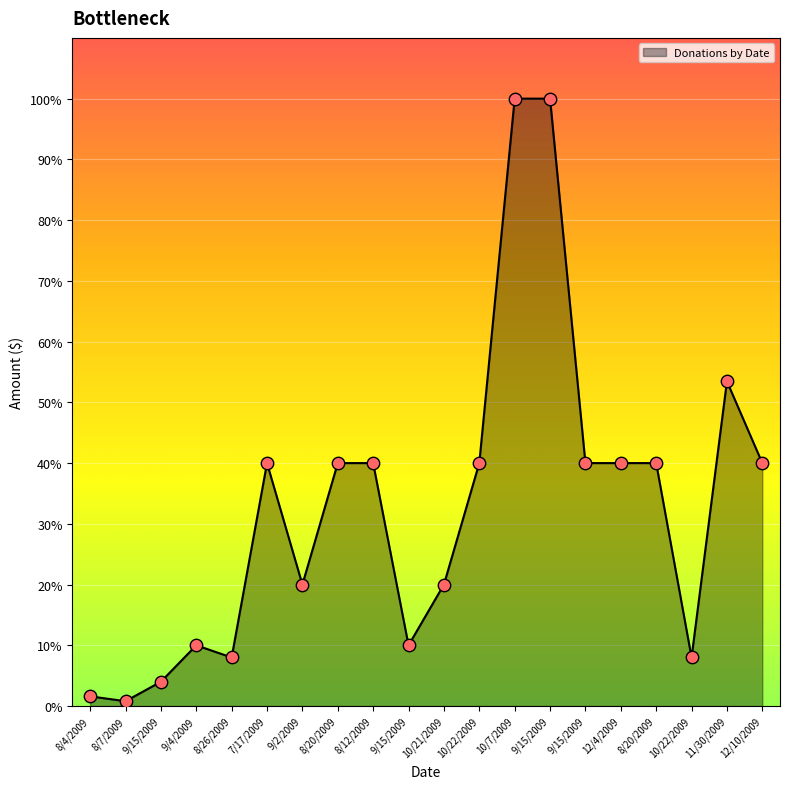

Approximately how many times larger is the value at 10/22/2009 compared to 9/15/2009?

4.0